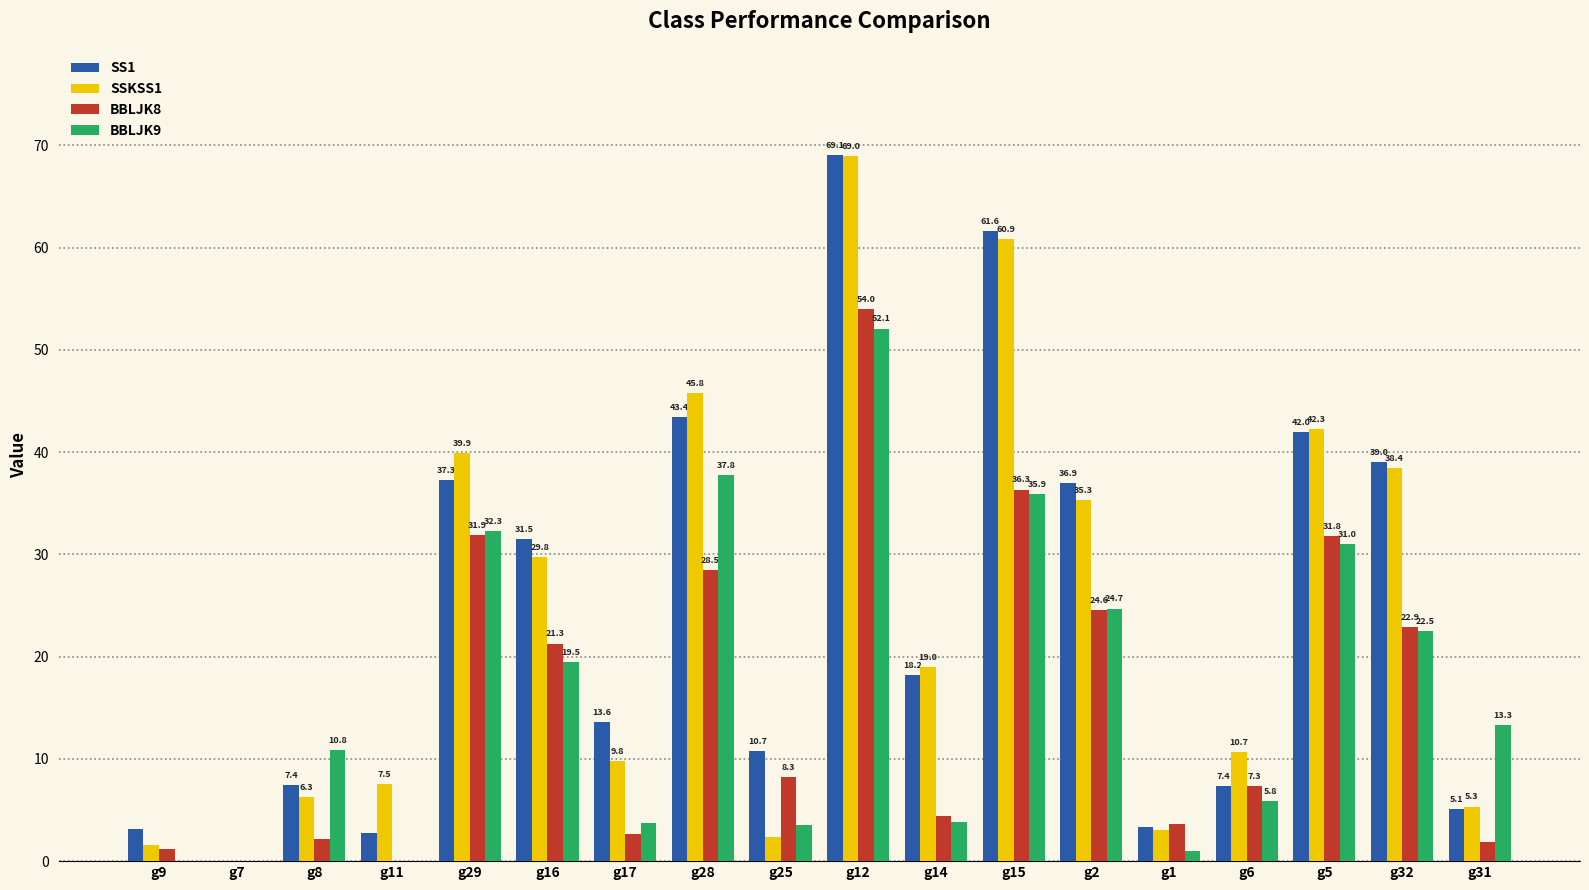

Which category has the highest value across all series?

g12